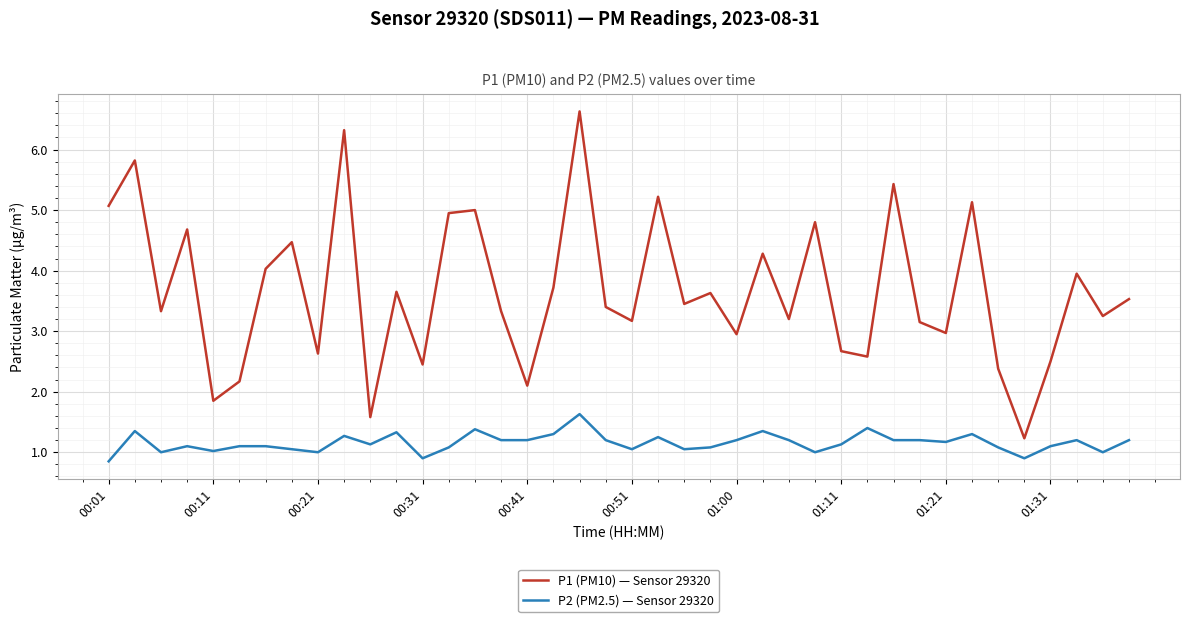

Which series has the largest range (max minus min)?

P1 (PM10) — Sensor 29320